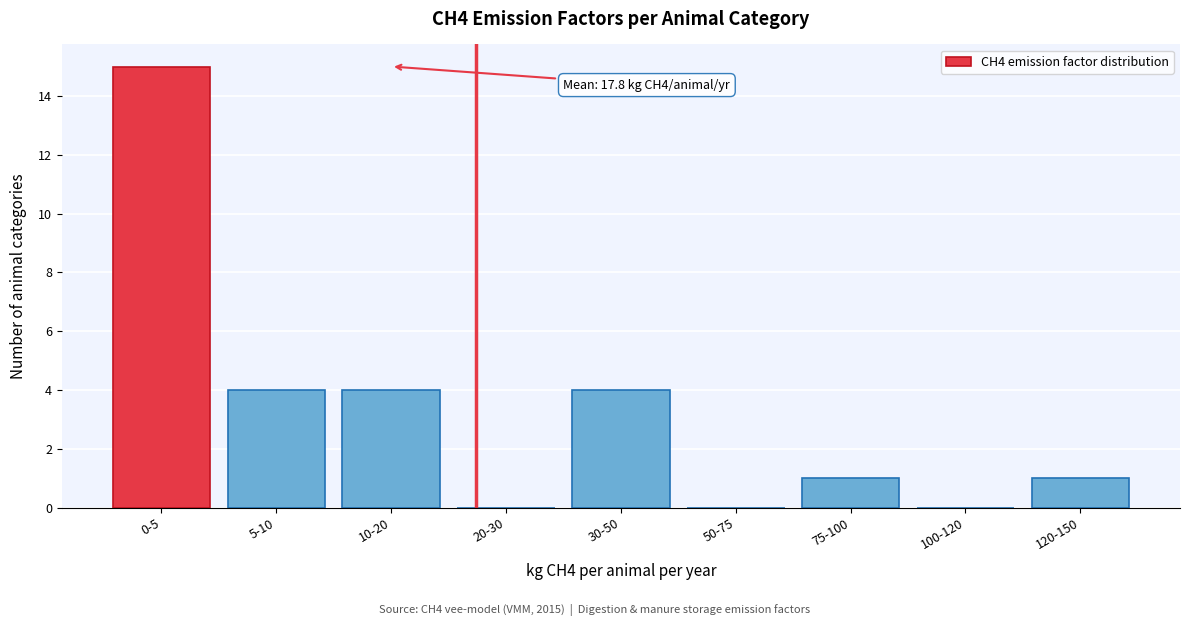

Reading left to right, what are all the values shown in this chart?

0-5=15	5-10=4	10-20=4	20-30=0	30-50=4	50-75=0	75-100=1	100-120=0	120-150=1